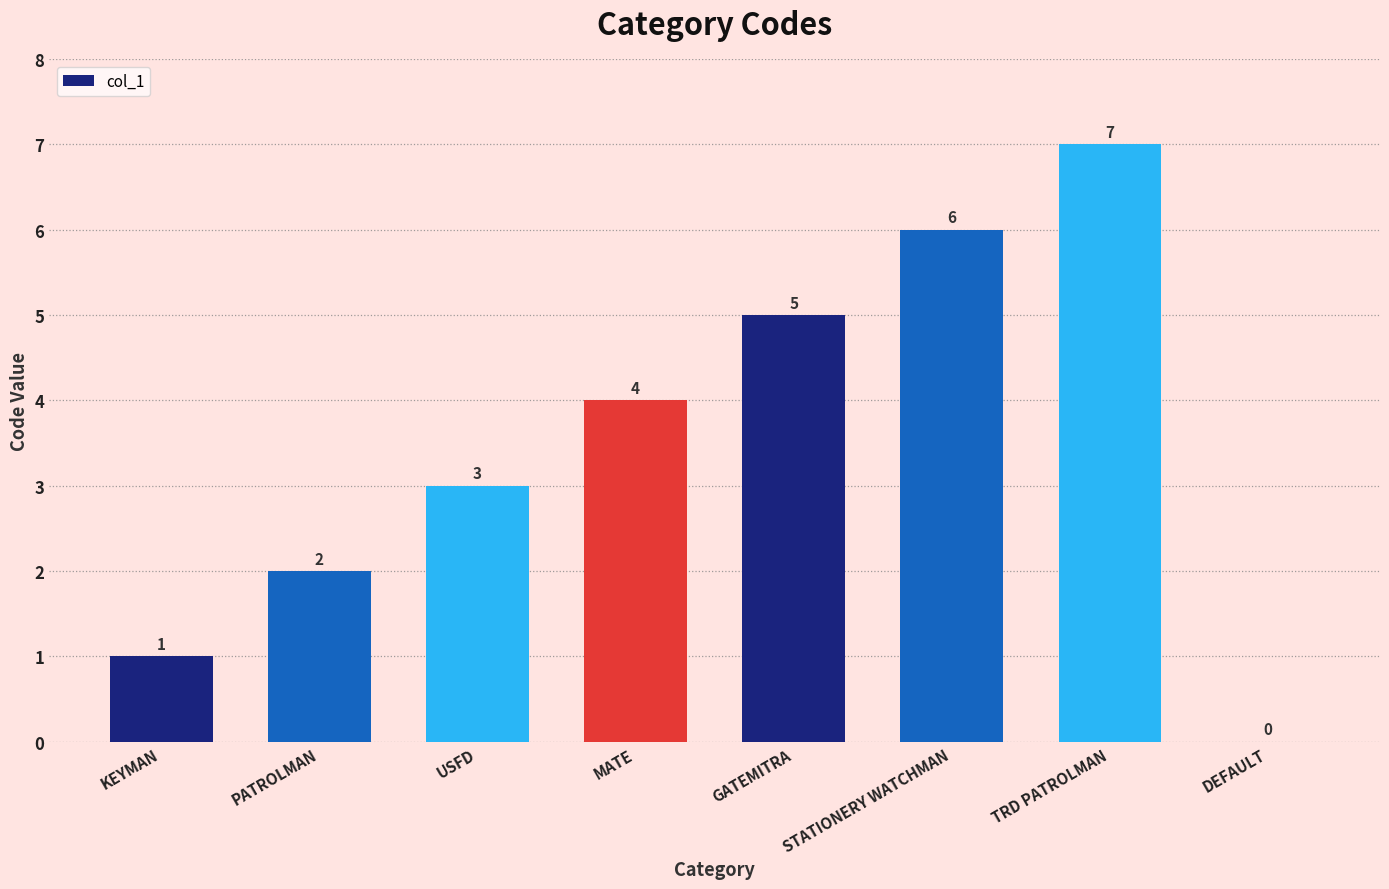

True or false: the data shows 3 at PATROLMAN.

False